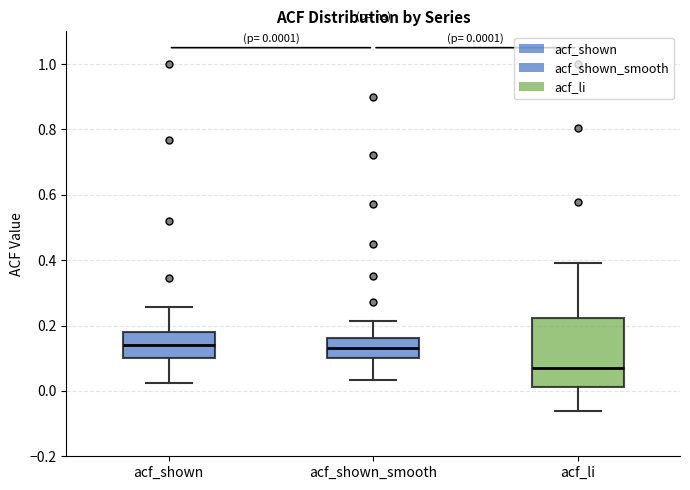

Which box is the tallest, from its lower edge to its upper edge?

acf_li